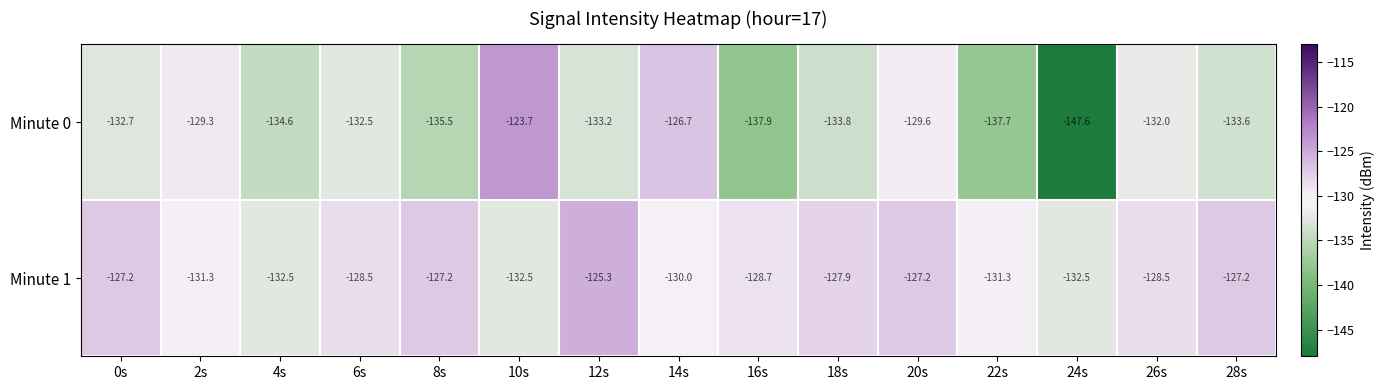

The Minute 0 series shows -193.4 at 0s. True or false?

False